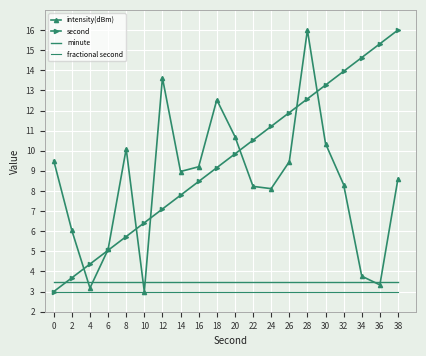

Is this an area chart (filled region under the line)?

No